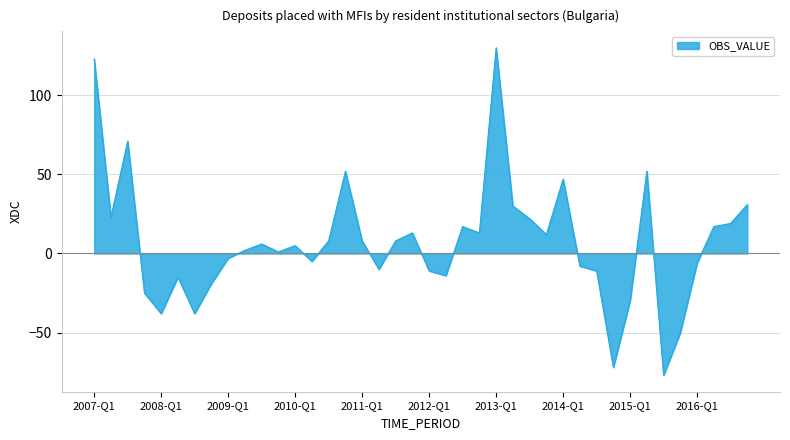

What is the maximum value shown in the chart?

130